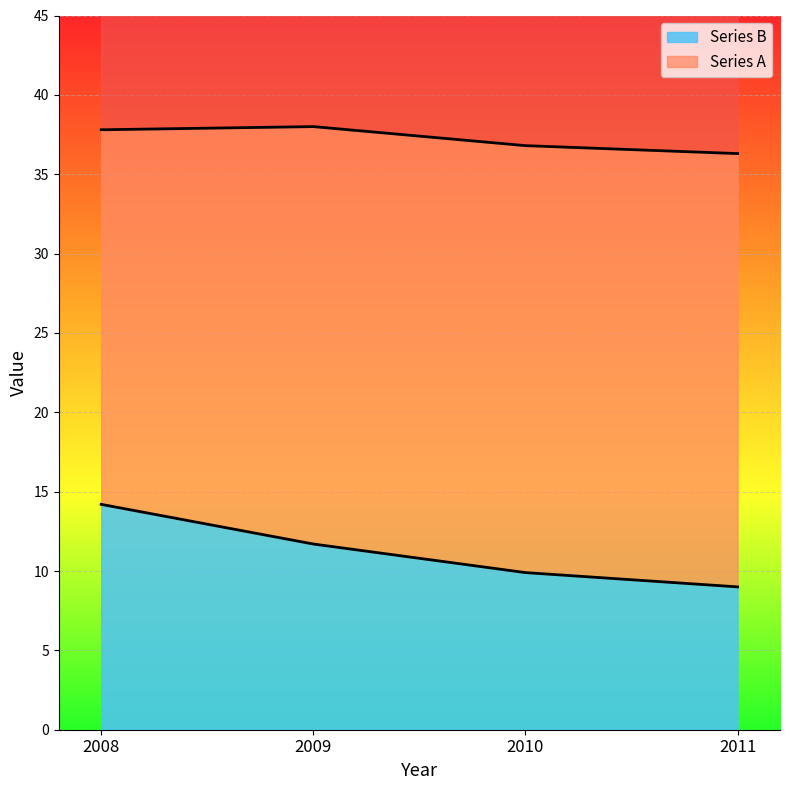

Is the value of Series A at 2008 greater than the value of Series B at 2009?

Yes